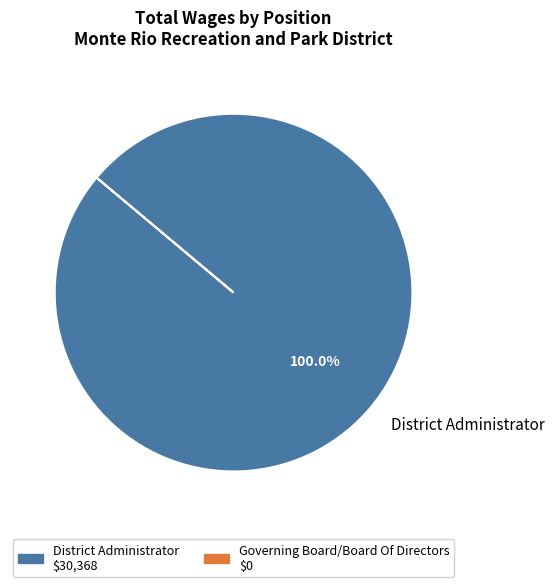

Which slice represents more than half of the pie?

District Administrator